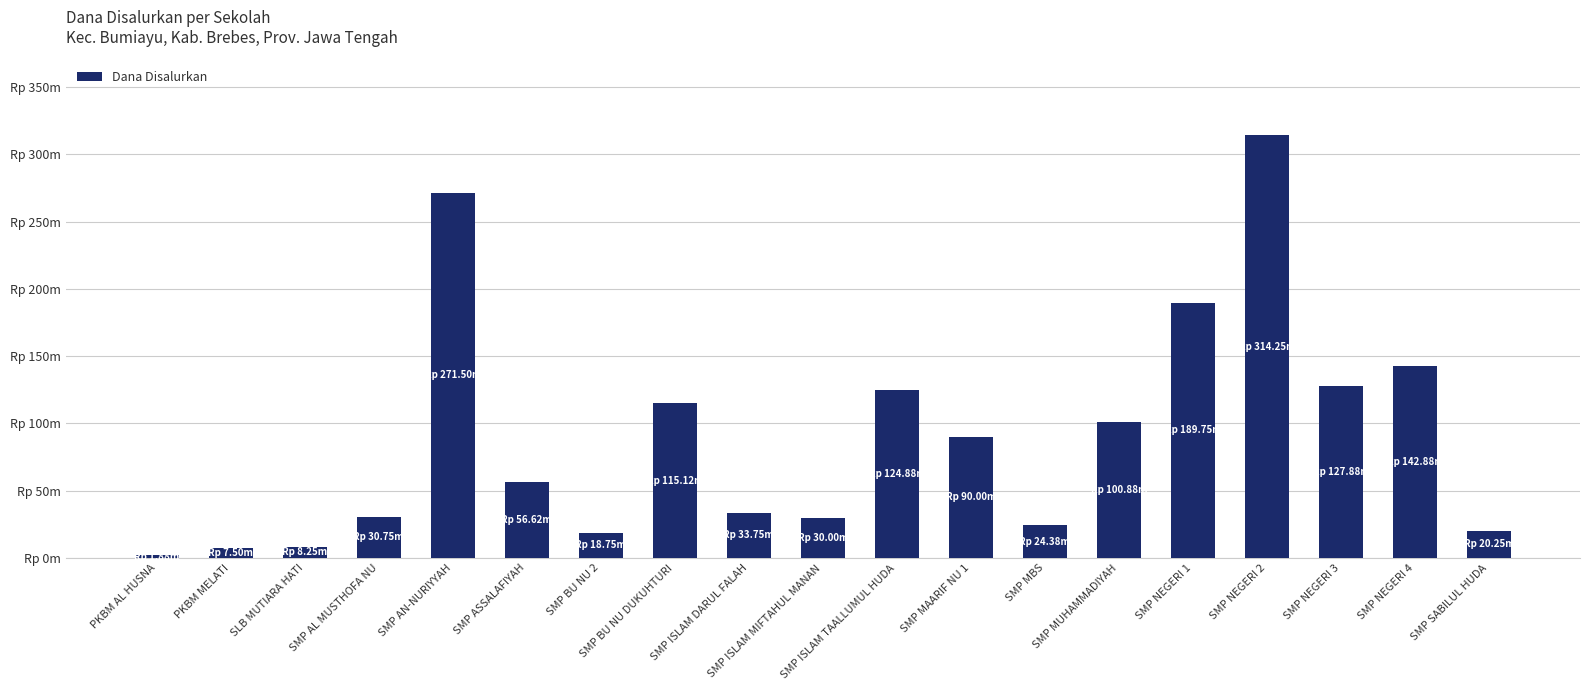

Which label corresponds to the largest value in the chart?

SMP NEGERI 2